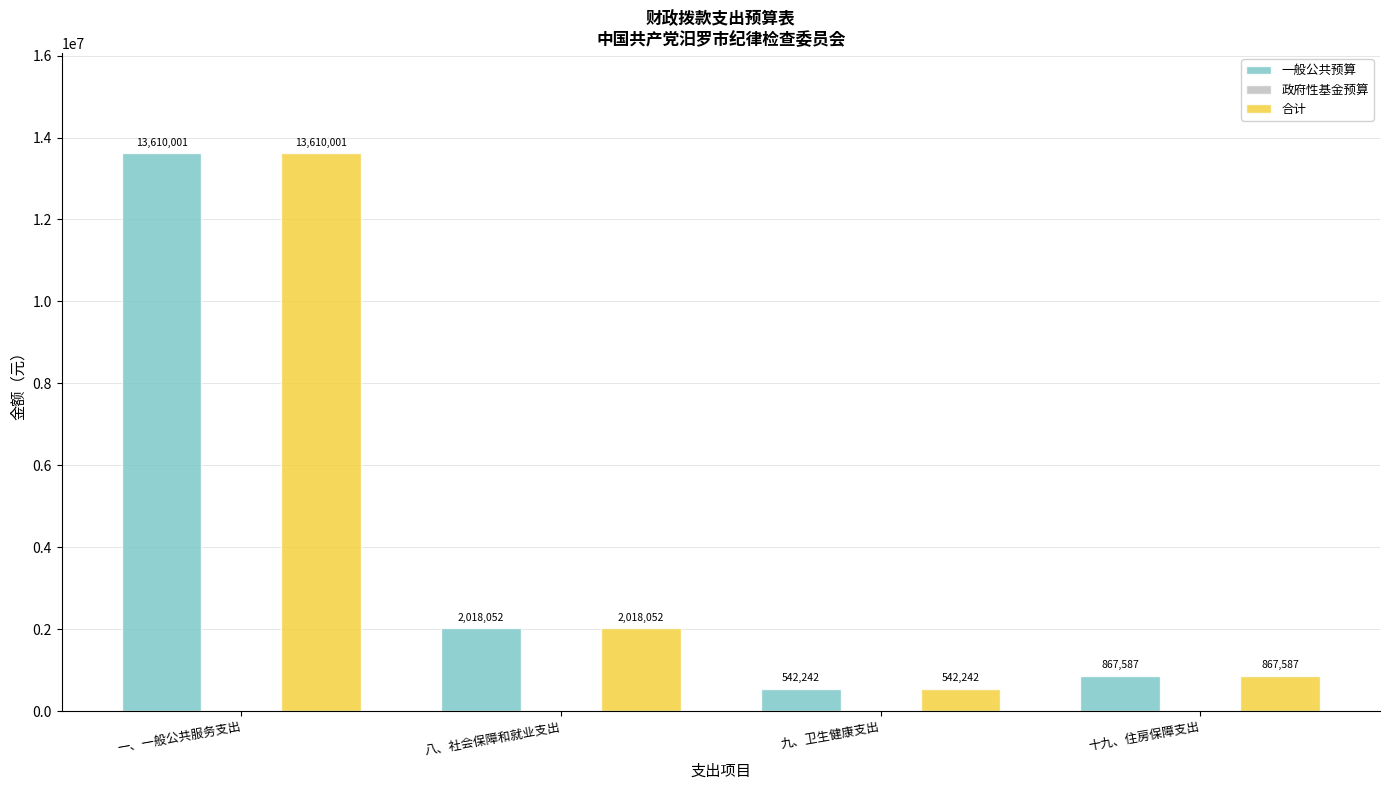

What is the label of the 3rd bar from the left?

九、卫生健康支出